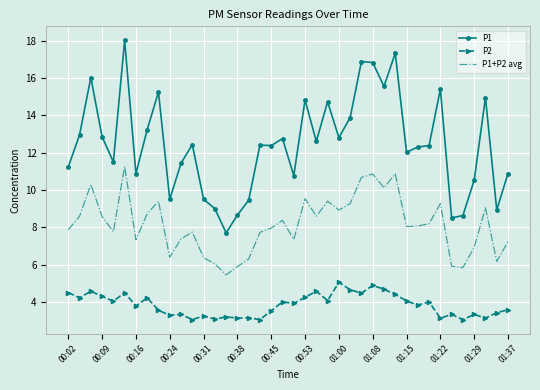

True or false: P1 and P2 cross at least once.

False